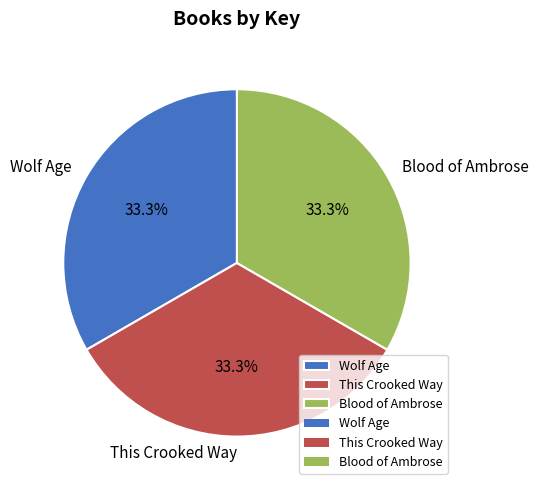

True or false: This Crooked Way accounts for 20% of the total.

False